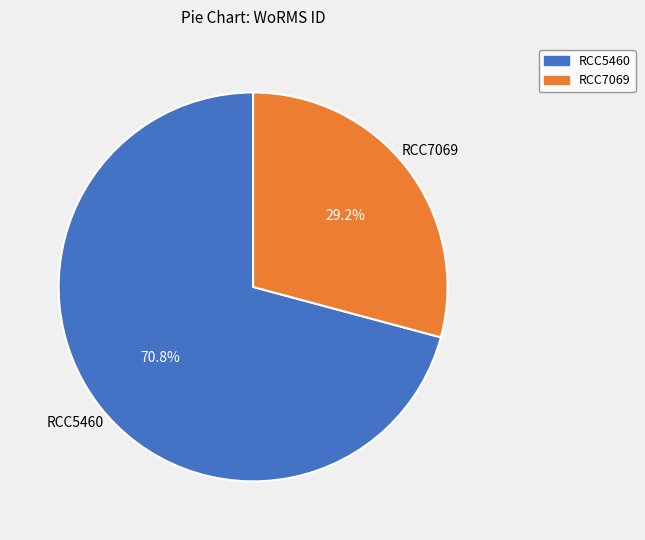

Is it true that RCC5460 is 61% of the pie?

False